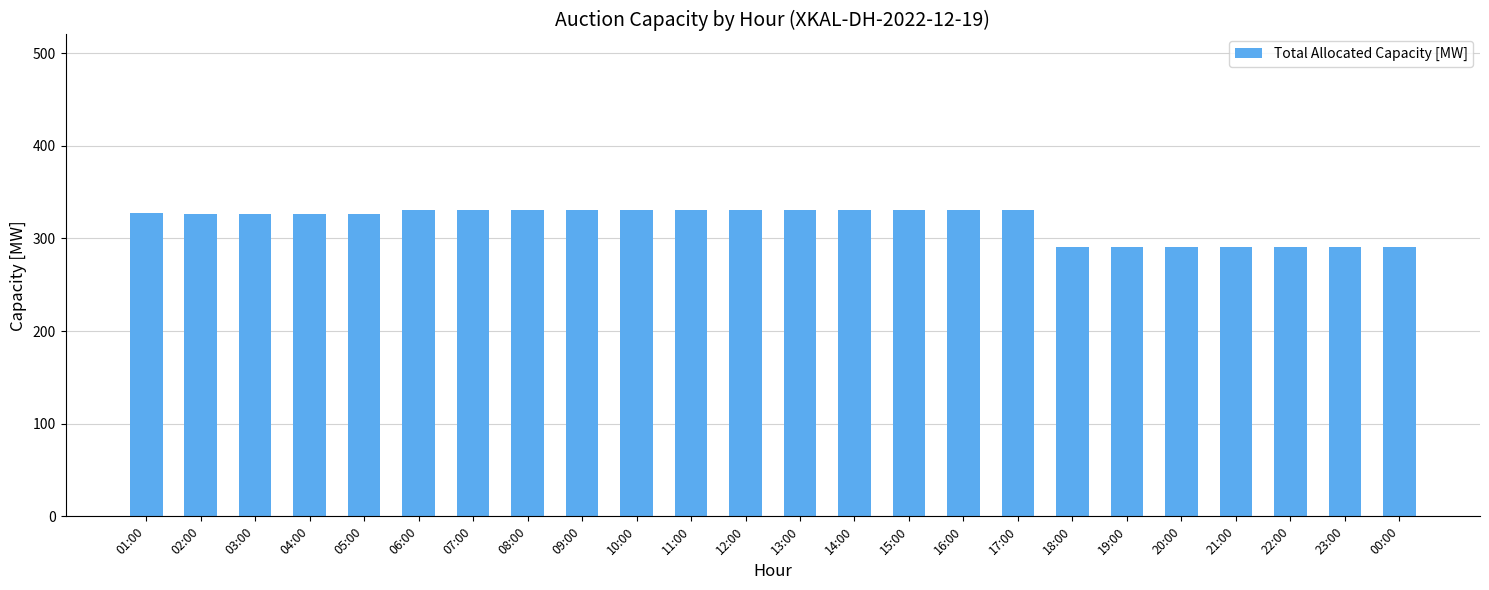

What is the label of the 7th bar from the right?

18:00